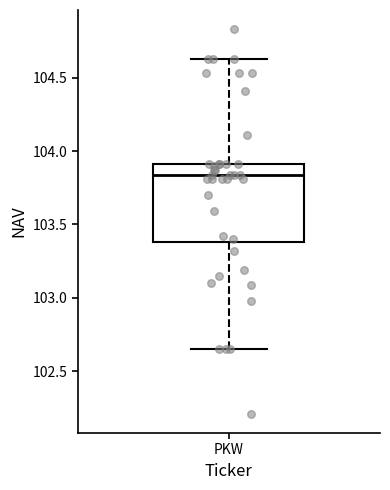

Transcribe this box plot: give where the median line is, the range the box spans, and where the two whiskers end, as read against the y-axis. The values are not printed on the chart, so give them approximately, as read against the axis.

median 103.85, box 103.40 to 103.90, whiskers 102.65 to 104.65